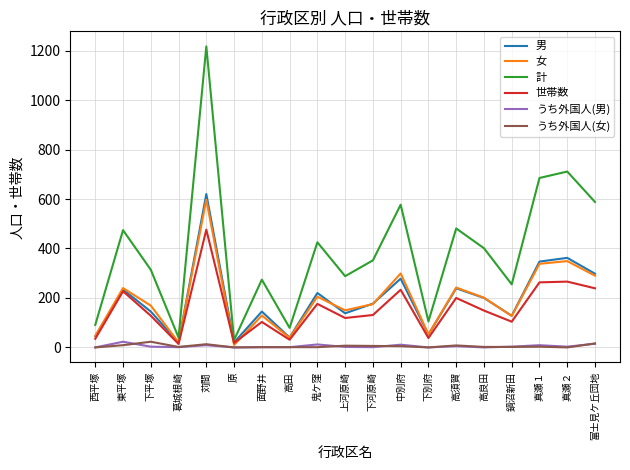

How many lines are shown in the chart?

6